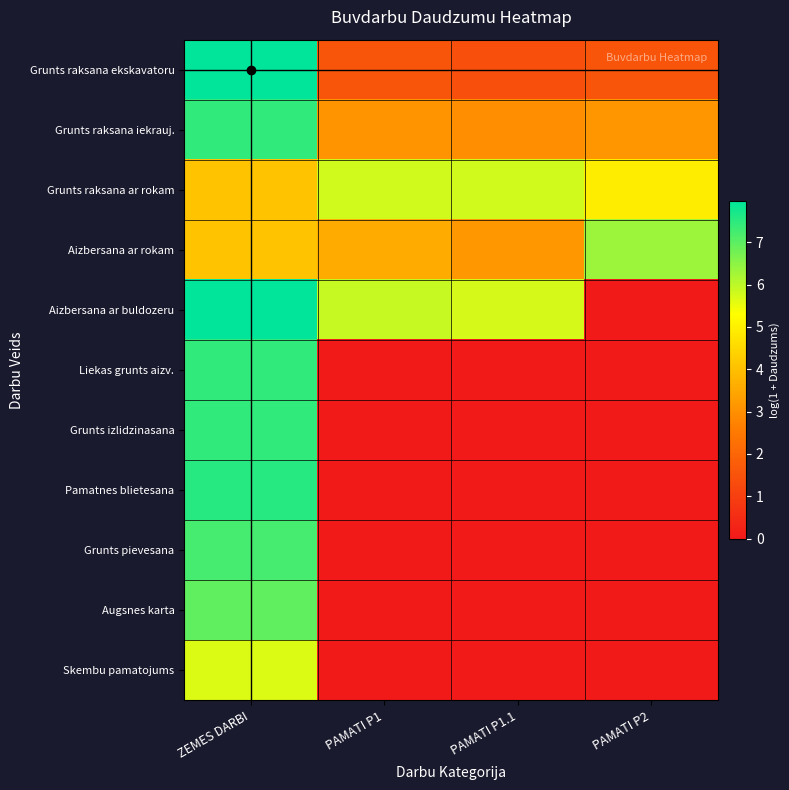

Reading left to right, extract all data points from this chart.

Grunts raksana ekskavatoru: ZEMES DARBI=8.0	PAMATI P1=1.6	PAMATI P1.1=1.4	PAMATI P2=1.6
Grunts raksana iekrauj.: ZEMES DARBI=7.5	PAMATI P1=3.1	PAMATI P1.1=3.0	PAMATI P2=3.1
Grunts raksana ar rokam: ZEMES DARBI=4.1	PAMATI P1=5.8	PAMATI P1.1=5.8	PAMATI P2=4.9
Aizbersana ar rokam: ZEMES DARBI=4.1	PAMATI P1=3.6	PAMATI P1.1=3.2	PAMATI P2=6.3
Aizbersana ar buldozeru: ZEMES DARBI=8.0	PAMATI P1=5.9	PAMATI P1.1=5.7	PAMATI P2=0.0
Liekas grunts aizv.: ZEMES DARBI=7.5	PAMATI P1=0.0	PAMATI P1.1=0.0	PAMATI P2=0.0
Grunts izlidzinasana: ZEMES DARBI=7.5	PAMATI P1=0.0	PAMATI P1.1=0.0	PAMATI P2=0.0
Pamatnes blietesana: ZEMES DARBI=7.6	PAMATI P1=0.0	PAMATI P1.1=0.0	PAMATI P2=0.0
Grunts pievesana: ZEMES DARBI=7.2	PAMATI P1=0.0	PAMATI P1.1=0.0	PAMATI P2=0.0
Augsnes karta: ZEMES DARBI=7.0	PAMATI P1=0.0	PAMATI P1.1=0.0	PAMATI P2=0.0
Skembu pamatojums: ZEMES DARBI=5.7	PAMATI P1=0.0	PAMATI P1.1=0.0	PAMATI P2=0.0